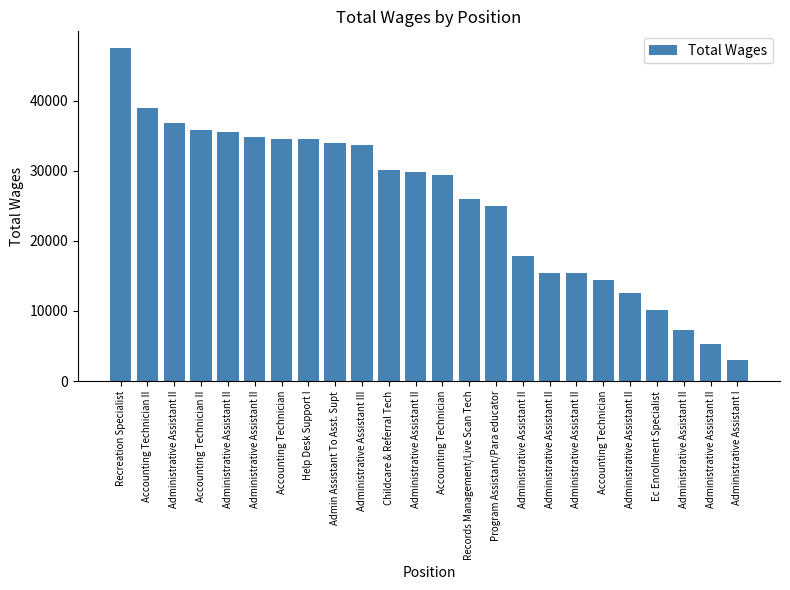

Reading left to right, transcribe all the data shown in this chart.

Recreation Specialist=47497	Accounting Technician II=38918	Administrative Assistant II=36801	Accounting Technician II=35786	Administrative Assistant II=35583	Administrative Assistant II=34744	Accounting Technician=34586	Help Desk Support I=34462	Admin Assistant To Asst. Supt=34013	Administrative Assistant III=33713	Childcare & Referral Tech=30150	Administrative Assistant II=29880	Accounting Technician=29323	Records Management/Live Scan Tech=25908	Program Assistant/Para educator=24921	Administrative Assistant II=17856	Administrative Assistant II=15392	Administrative Assistant II=15392	Accounting Technician=14479	Administrative Assistant II=12522	Ec Enrollment Specialist=10195	Administrative Assistant II=7265	Administrative Assistant II=5225	Administrative Assistant I=2986